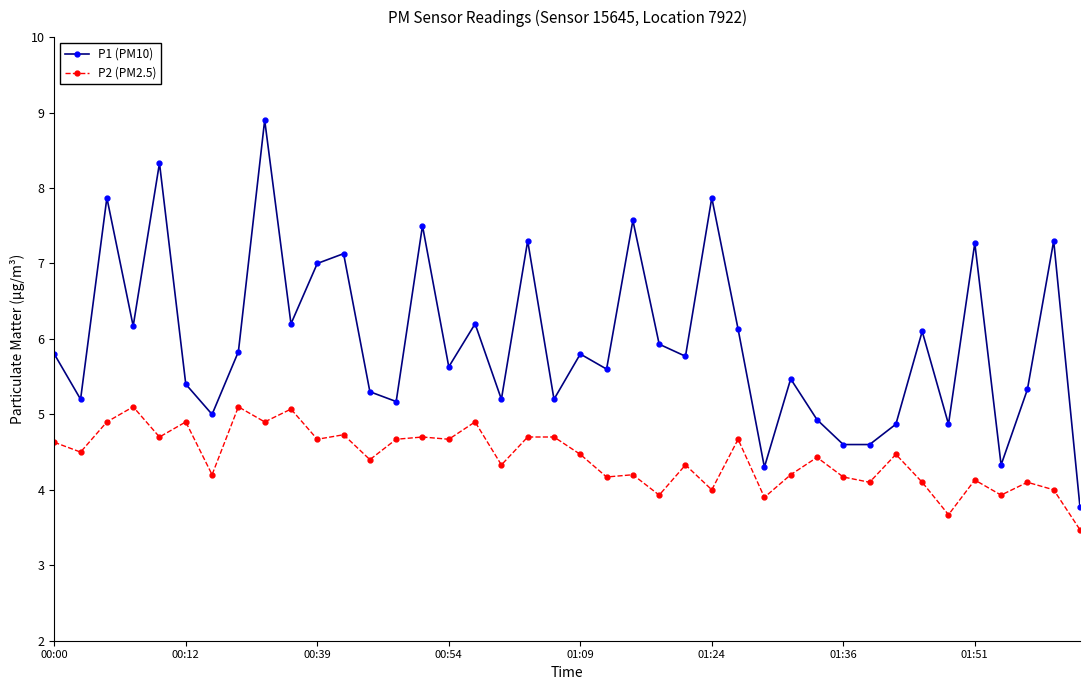

True or false: P2 (PM2.5) and P1 (PM10) intersect in this chart.

False